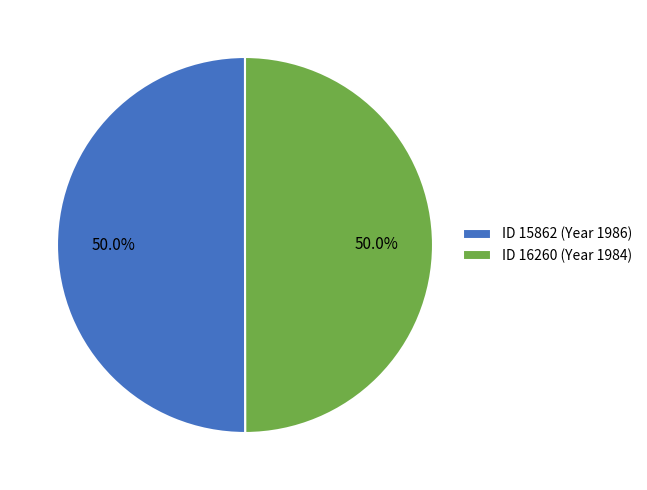

What percentage is NOT represented by ID 15862 (Year 1986)?

50.0%